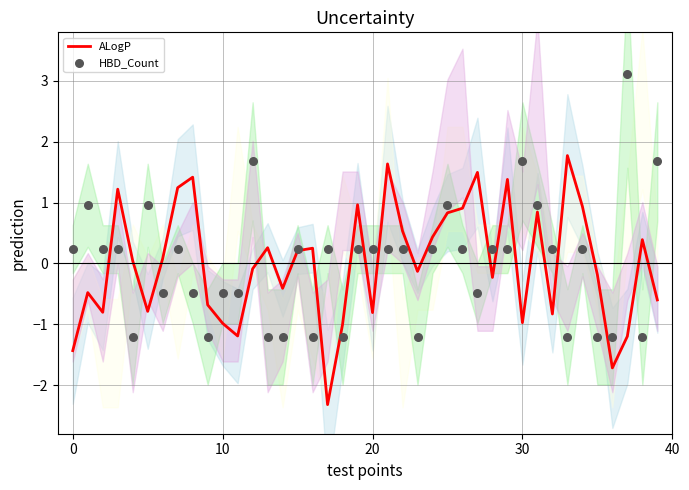

Which series reaches the maximum Y coordinate?

HBD_Count